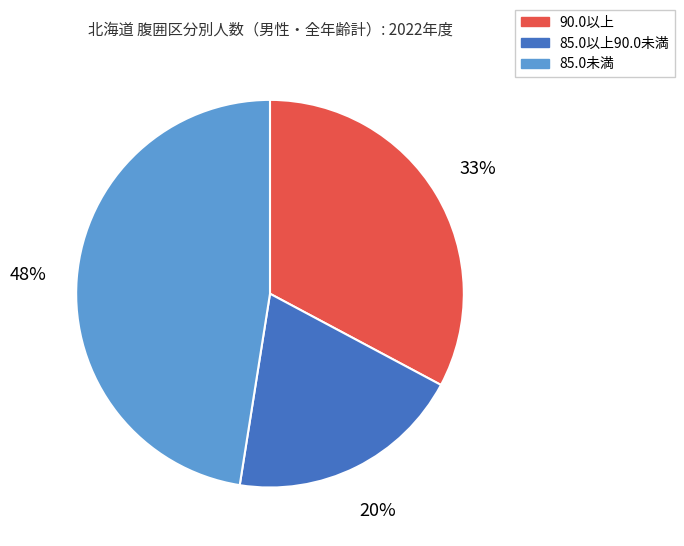

True or false: 85.0未満 accounts for 34% of the total.

False